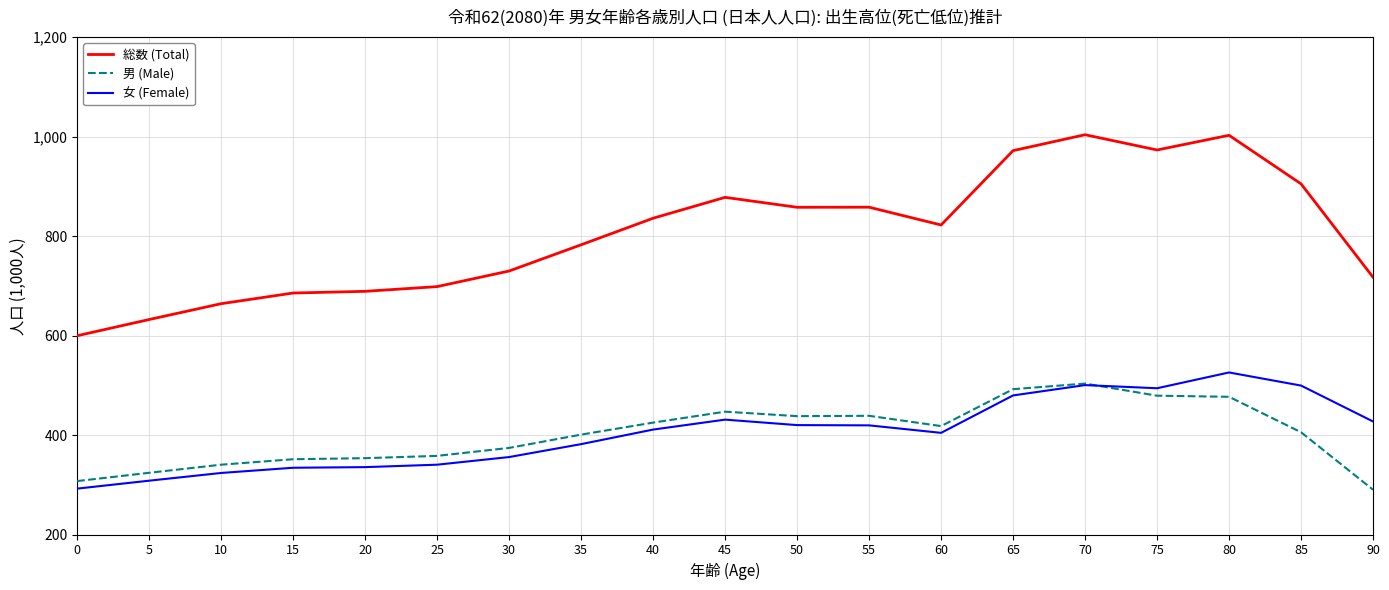

What is the difference between the second highest and second lowest values in the 男 (Male) series?

184.8